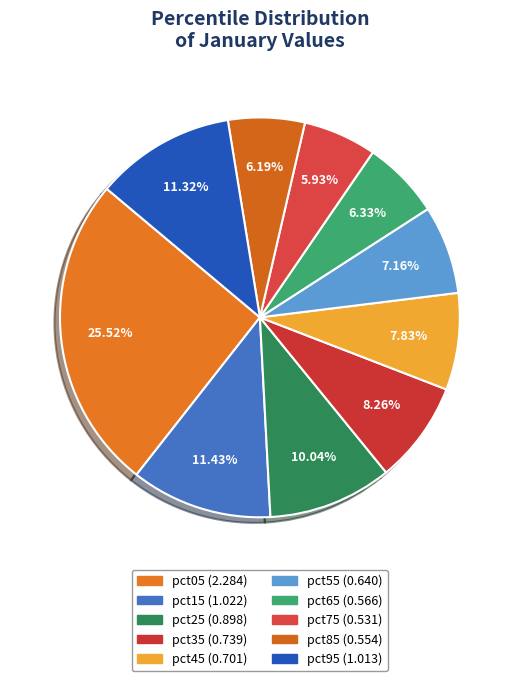

To the nearest percent, what portion does pct45 represent?

8%